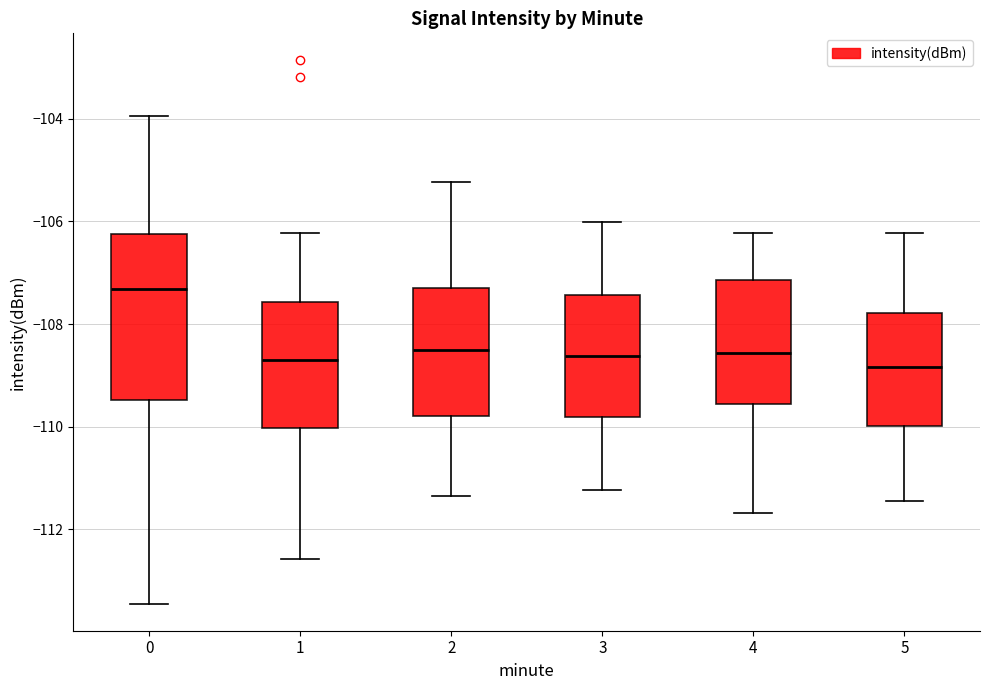

Reading left to right, read every box against the y-axis: the position of its median line, the range the box covers, and the ends of its whiskers. The values are not printed on the chart, so give them approximately, as read against the axis.

0: median -107.4, box -109.4 to -106.2, whiskers -113.4 to -104.0
1: median -108.8, box -110.0 to -107.6, whiskers -112.6 to -106.2
2: median -108.4, box -109.8 to -107.2, whiskers -111.4 to -105.2
3: median -108.6, box -109.8 to -107.4, whiskers -111.2 to -106.0
4: median -108.6, box -109.6 to -107.2, whiskers -111.6 to -106.2
5: median -108.8, box -110.0 to -107.8, whiskers -111.4 to -106.2